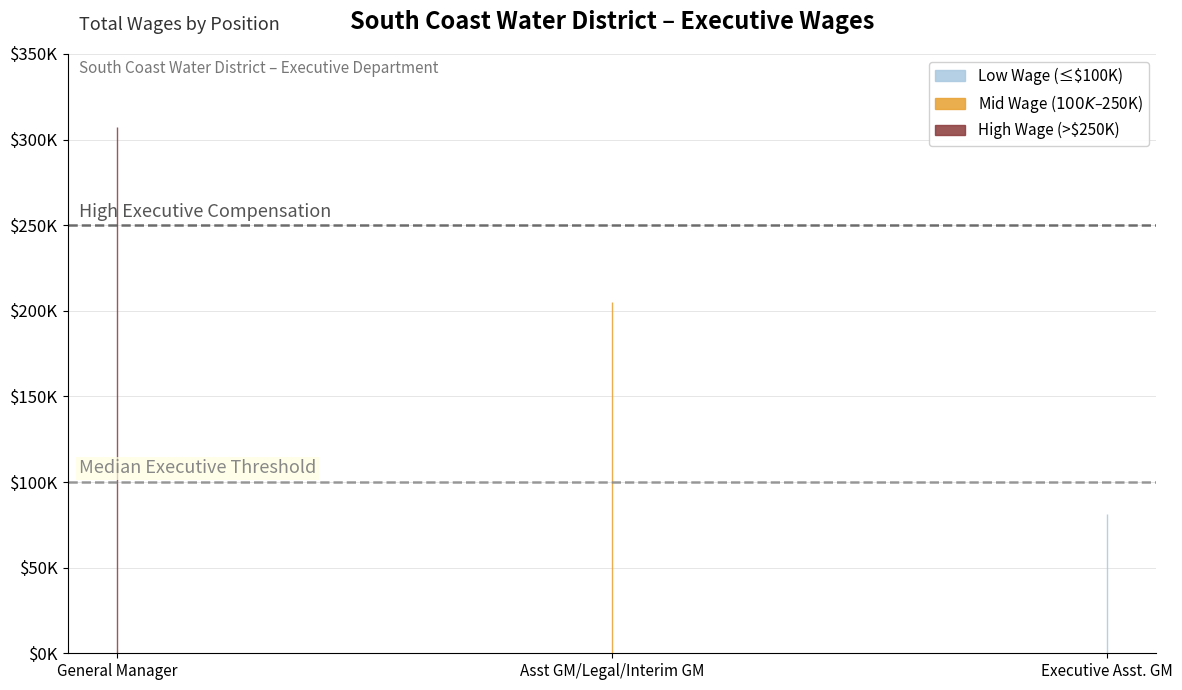

What is the smallest value displayed?

81373